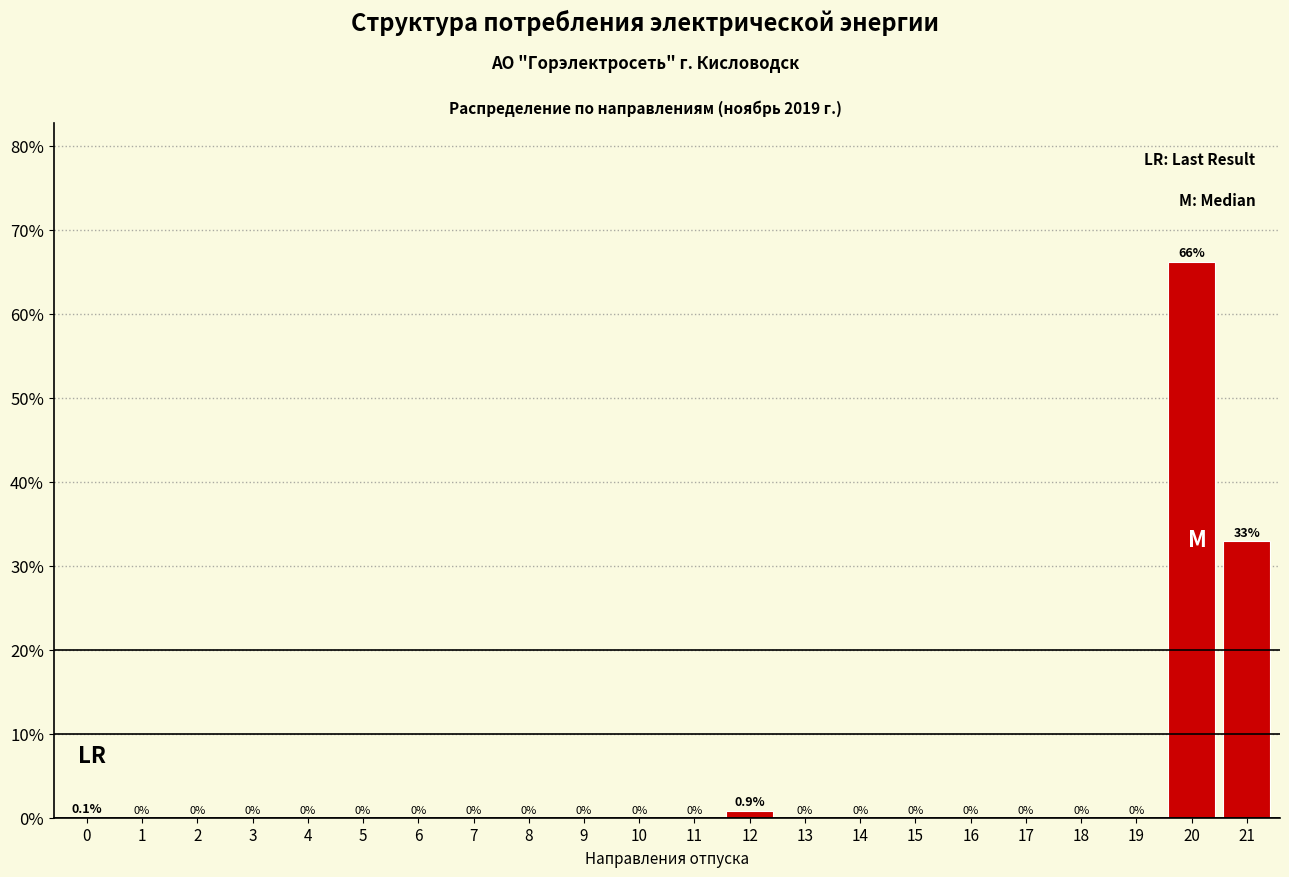

Reading left to right, extract all data points from this chart.

0=0.1	1=0.0	2=0.0	3=0.0	4=0.0	5=0.0	6=0.0	7=0.0	8=0.0	9=0.0	10=0.0	11=0.0	12=0.9	13=0.0	14=0.0	15=0.0	16=0.0	17=0.0	18=0.0	19=0.0	20=66.2	21=32.9